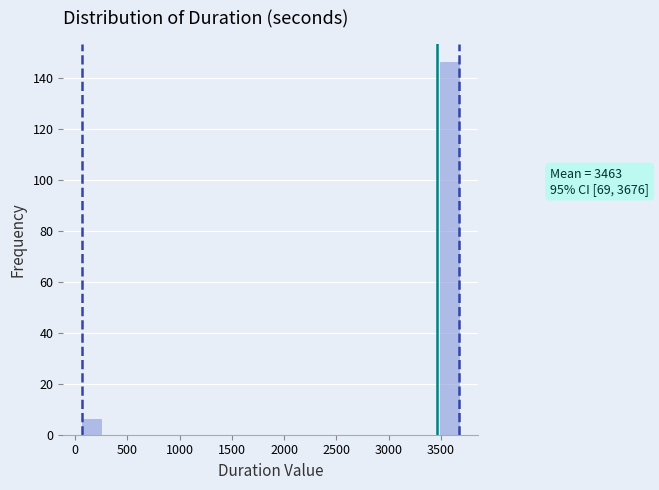

Around what value on the x-axis is the tallest bar? Give the approximate position of its centre, as read against the axis.

3600